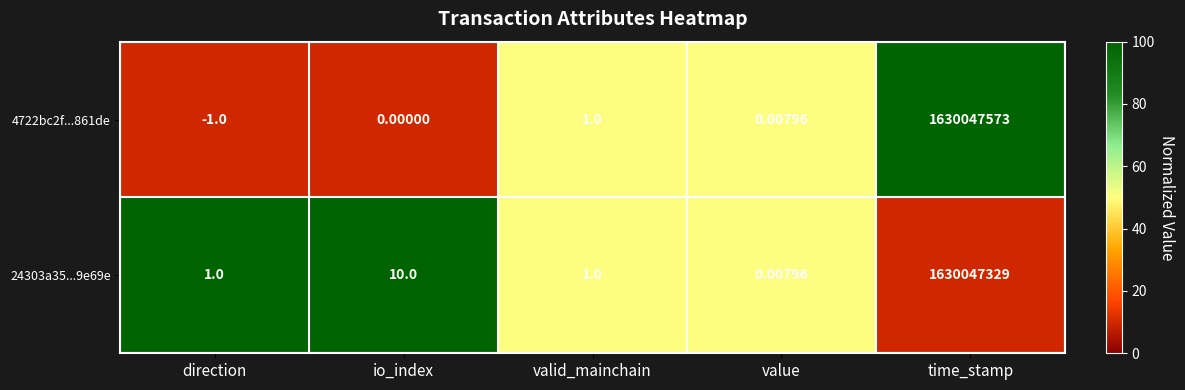

At which label is 24303a35...9e69e closest to 815023664?

io_index